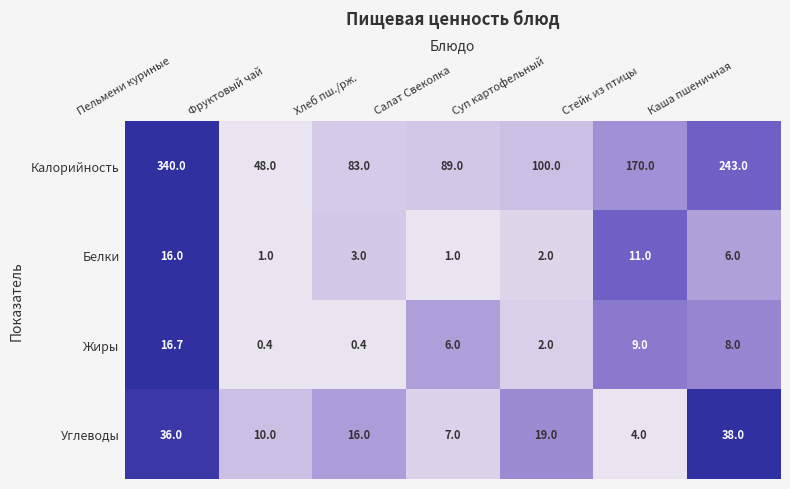

Is it true that Белки equals 3.0 at Хлеб пш./рж.?

True